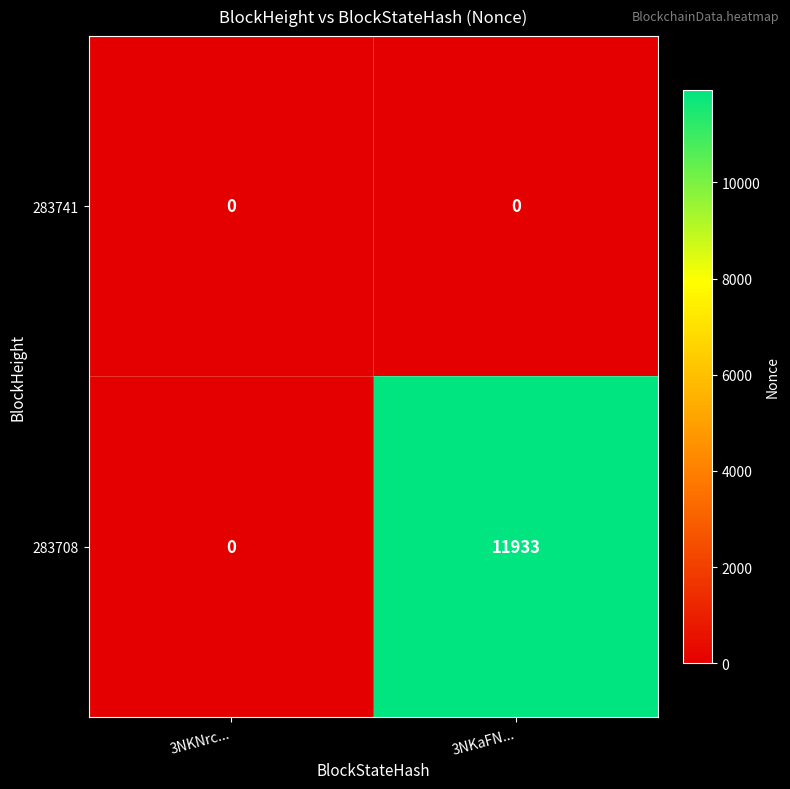

True or false: 283708 has a value of 0 at 3NKNrc....

True